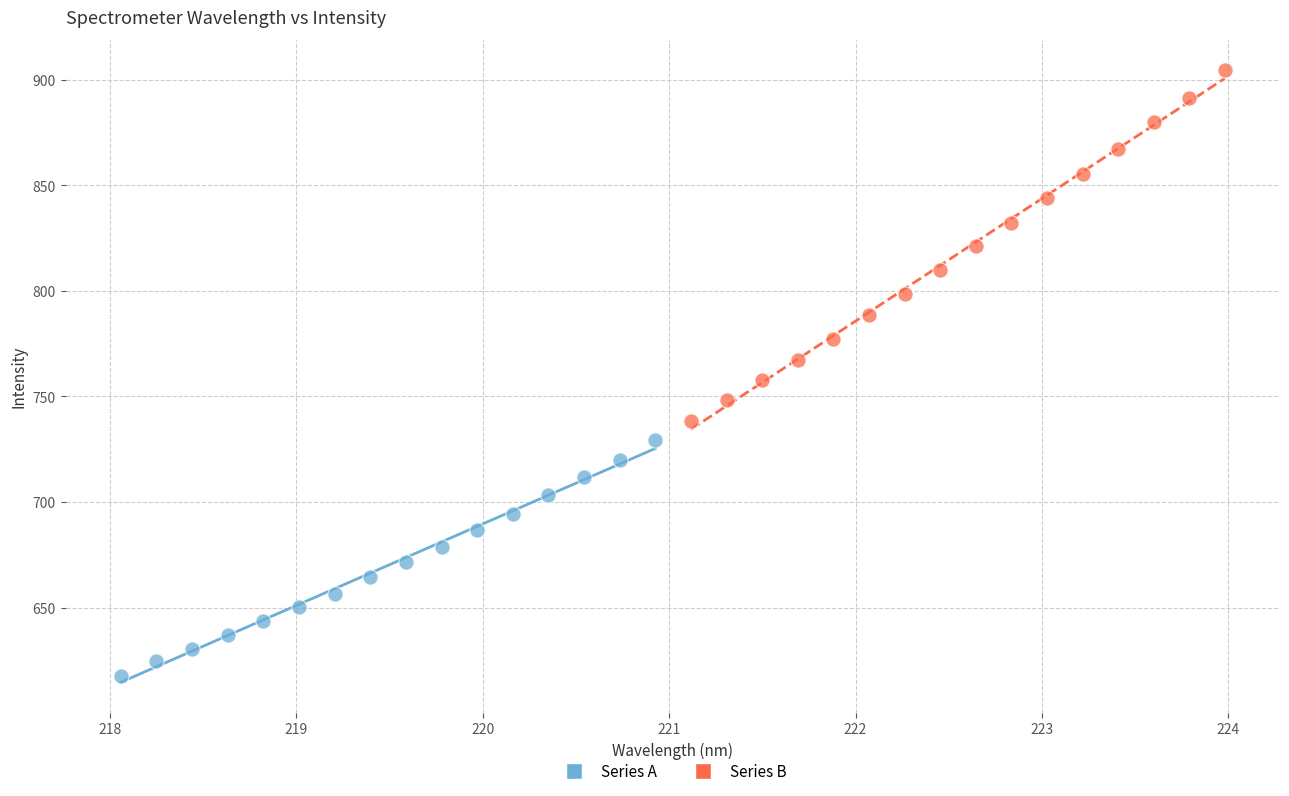

Which series contains the lowest Y value?

Series A